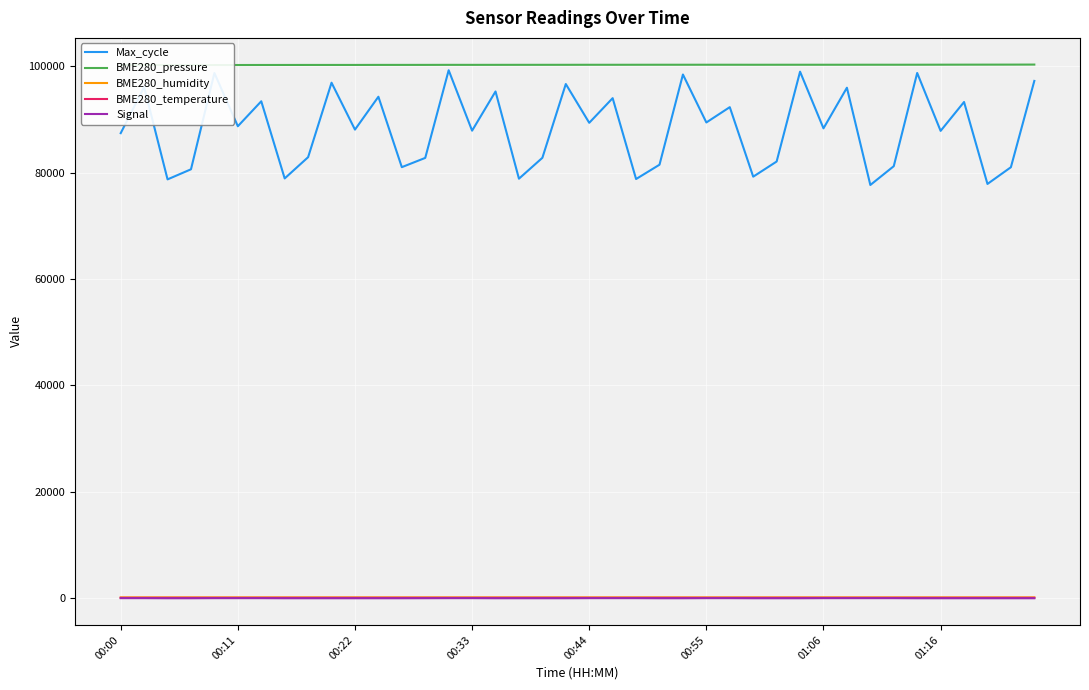

What is the total value across all series at 33?

181567.3